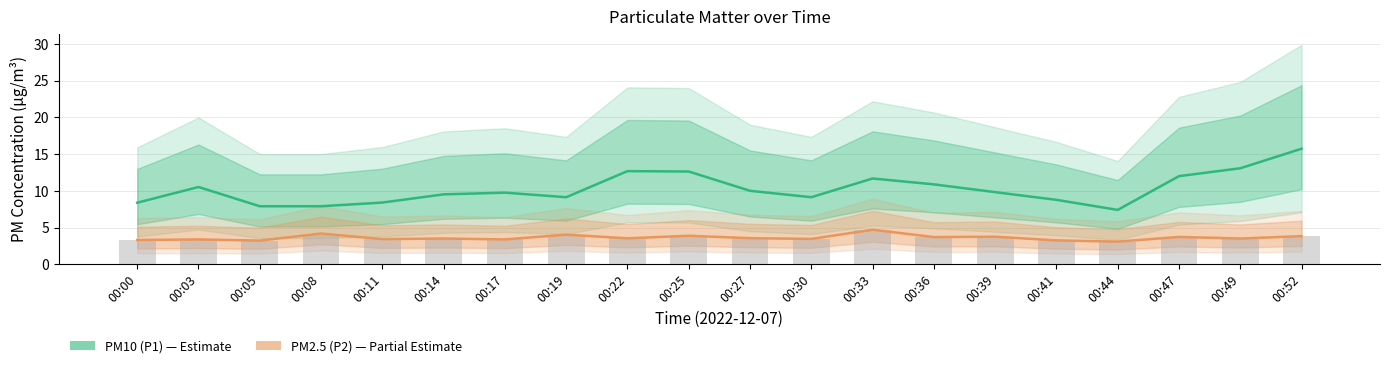

What is the value of the PM2.5 (P2) bar at the 12th from the left?

3.5